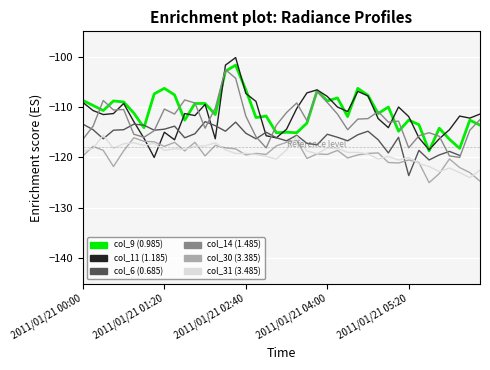

In col_14 (1.485), how many points are higher than both neighbors (excluding endpoints)?

10